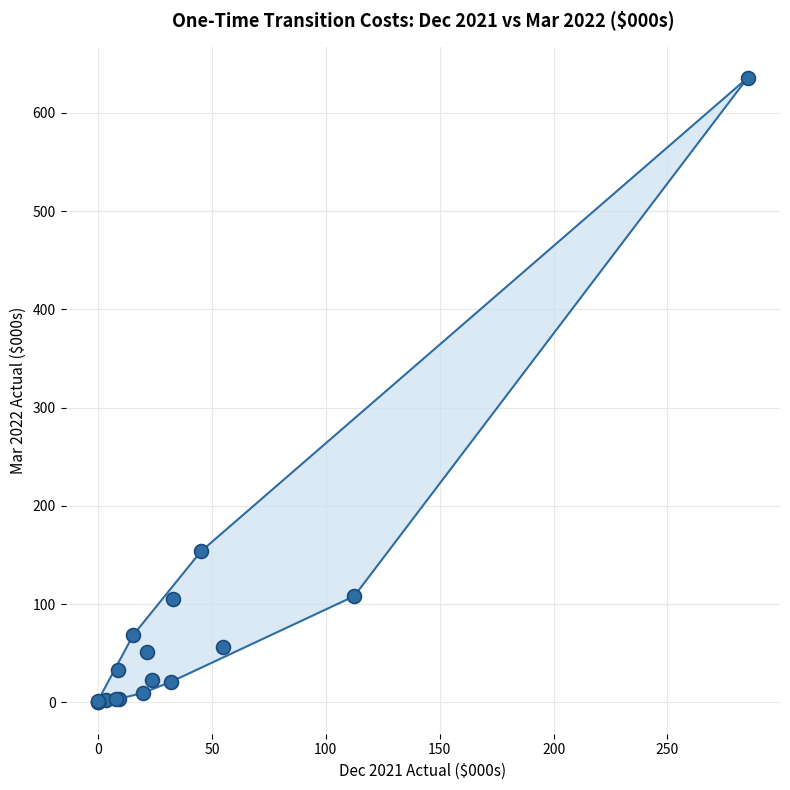

What Y value in the scatter plot is closest to 317?

153.7